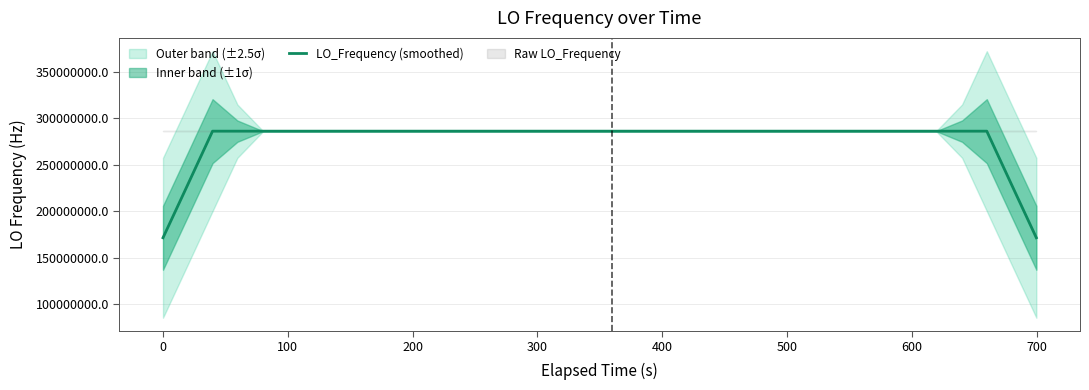

Reading left to right, transcribe all the data shown in this chart.

171628197.4	228837596.6	286046996.7	286046997.8	286046999.1	286047000.2	286047001.4	286047001.9	286047002.2	286047002.2	286047002.2	286047002.7	286047002.8	286047003.1	286047003.3	286047003.6	286047003.1	286047002.9	286047002.6	286047002.6	286047002.5	286047002.8	286047003.6	286047004.1	286047004.1	286047004.4	286047004.1	286047003.3	286047002.5	286047002.2	286047002.3	286047002.8	286047003.1	286047003.6	286047003.6	286047003.2	286047002.4	286047001.8	228837601.0	171628200.7